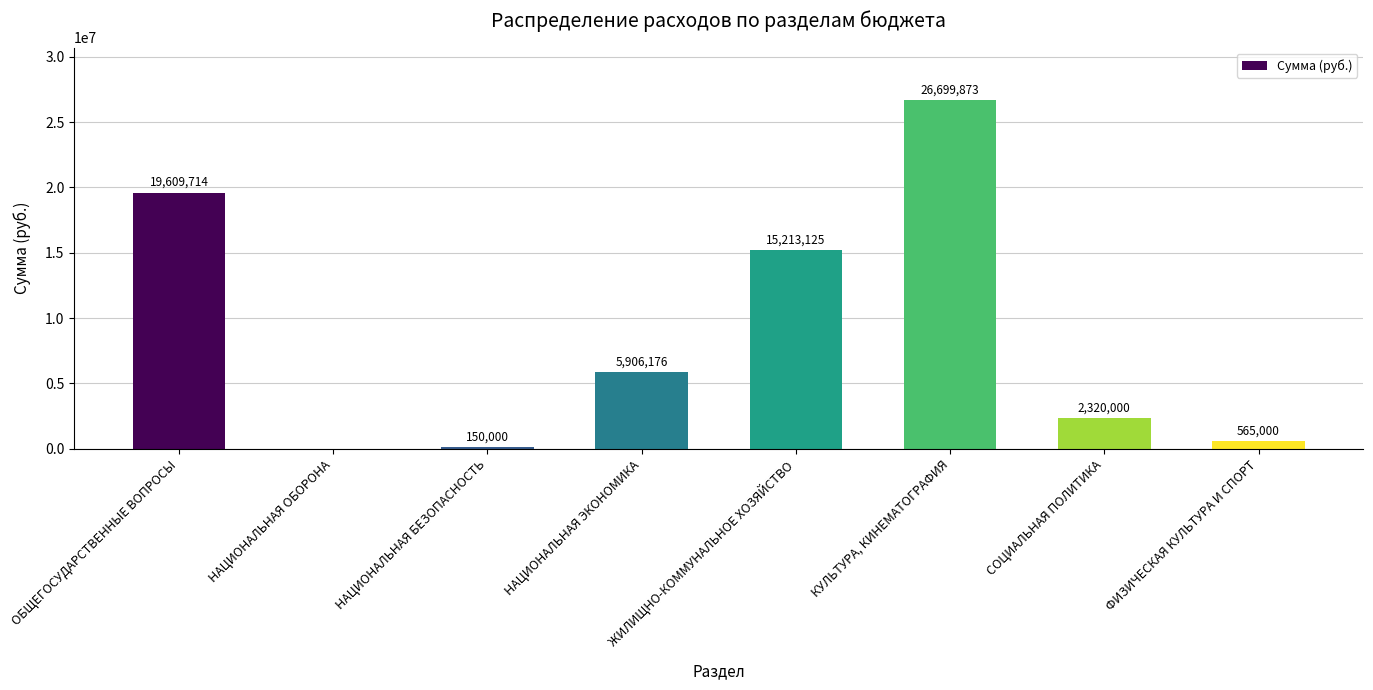

What is the average value?

8807986.0